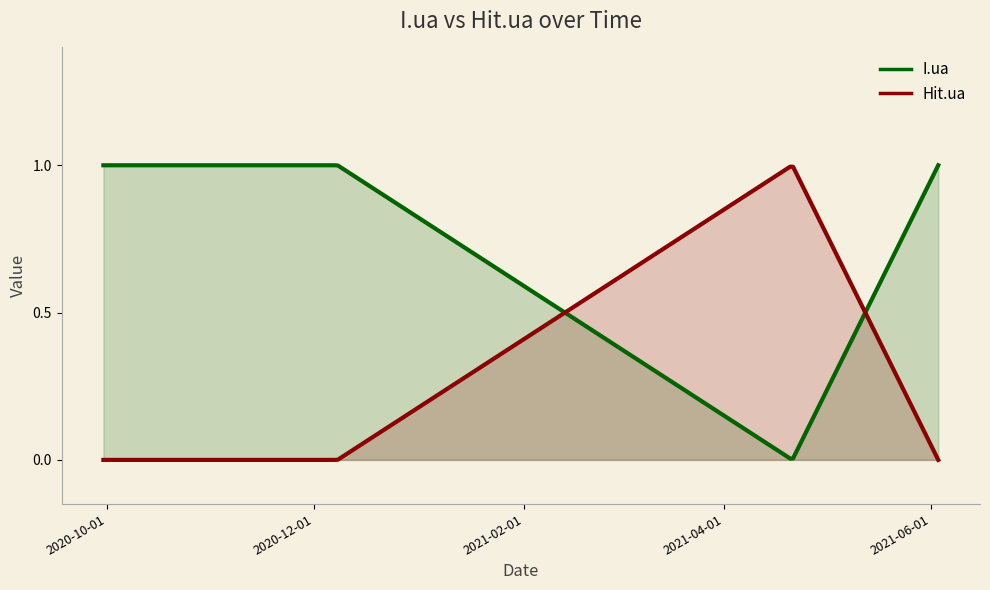

Which series has the widest spread of values?

I.ua